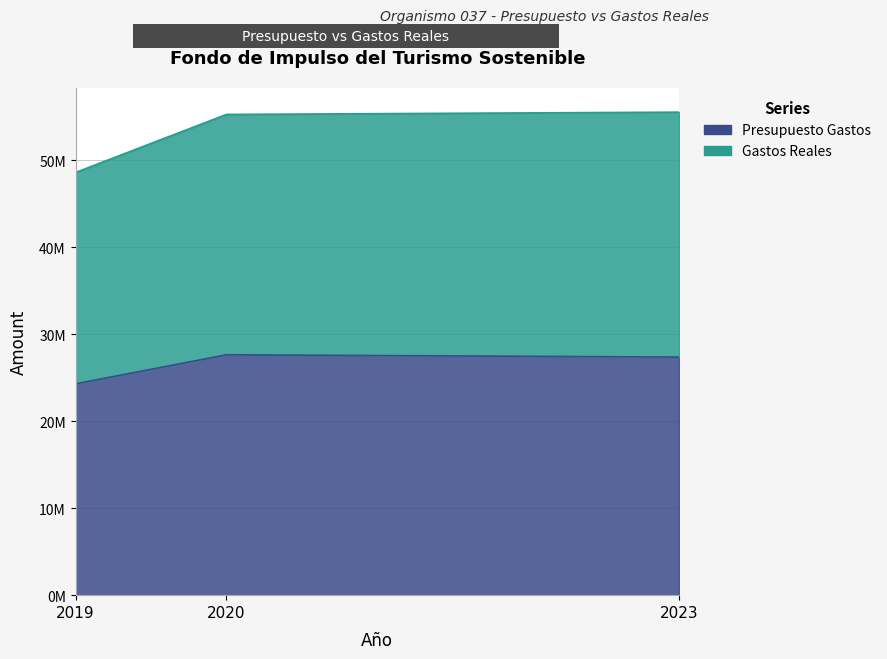

Which label corresponds to the smallest value in the chart?

2019